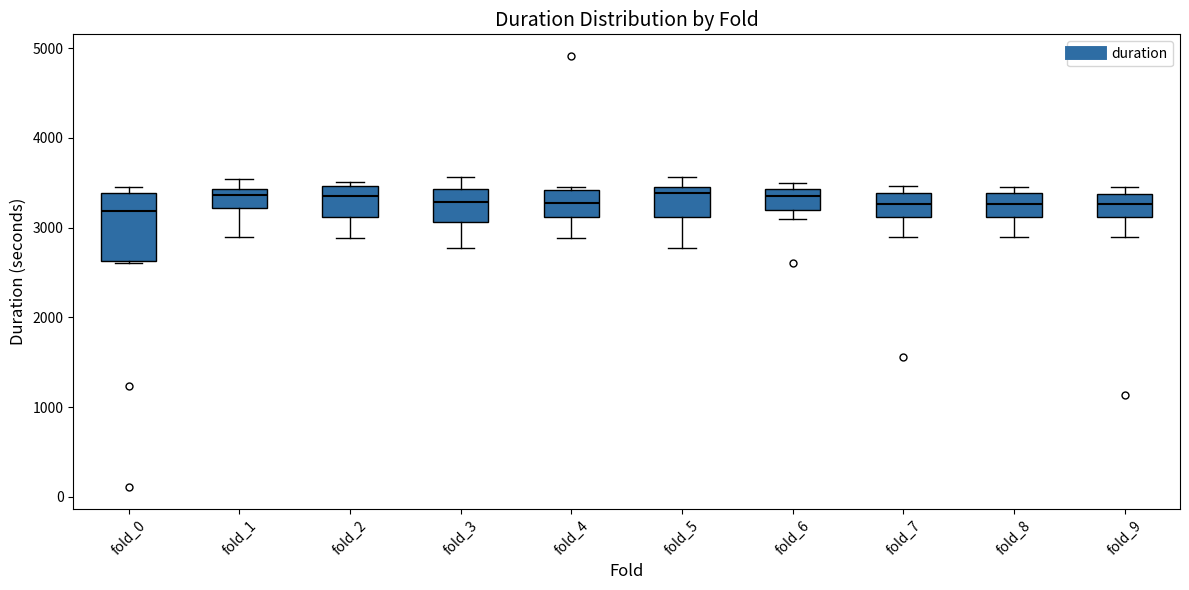

Where does the median line of the box for fold_8 sit on the y-axis? The values are not printed on the chart, so give them approximately, as read against the axis.

3300